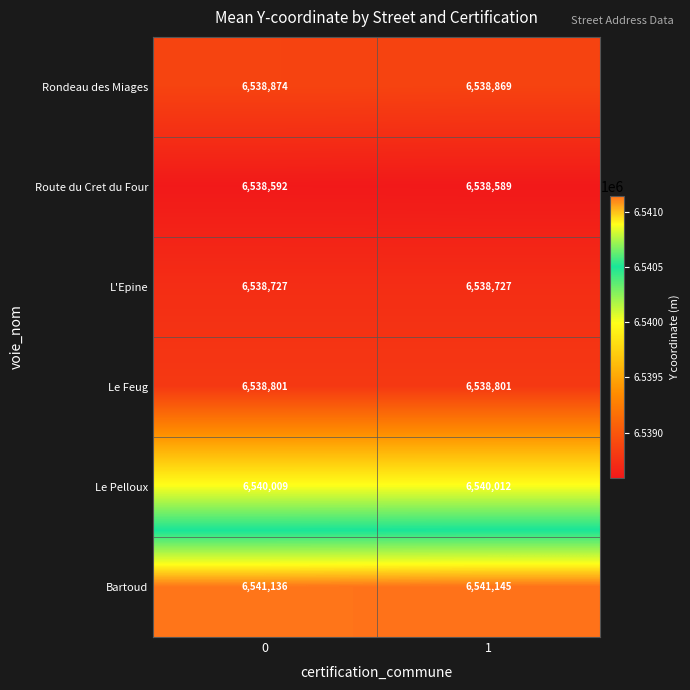

Which category has the highest value across all series?

1